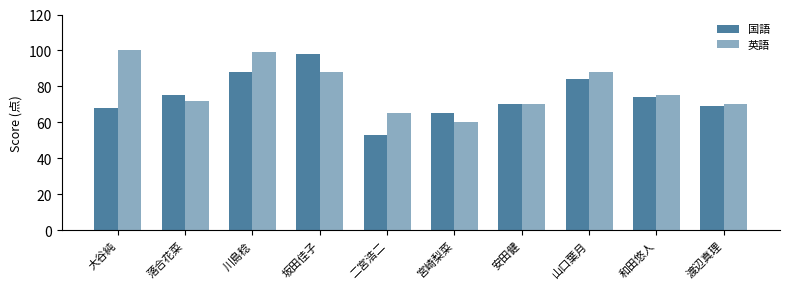

What is the label of the 5th bar from the right?

宮崎梨菜